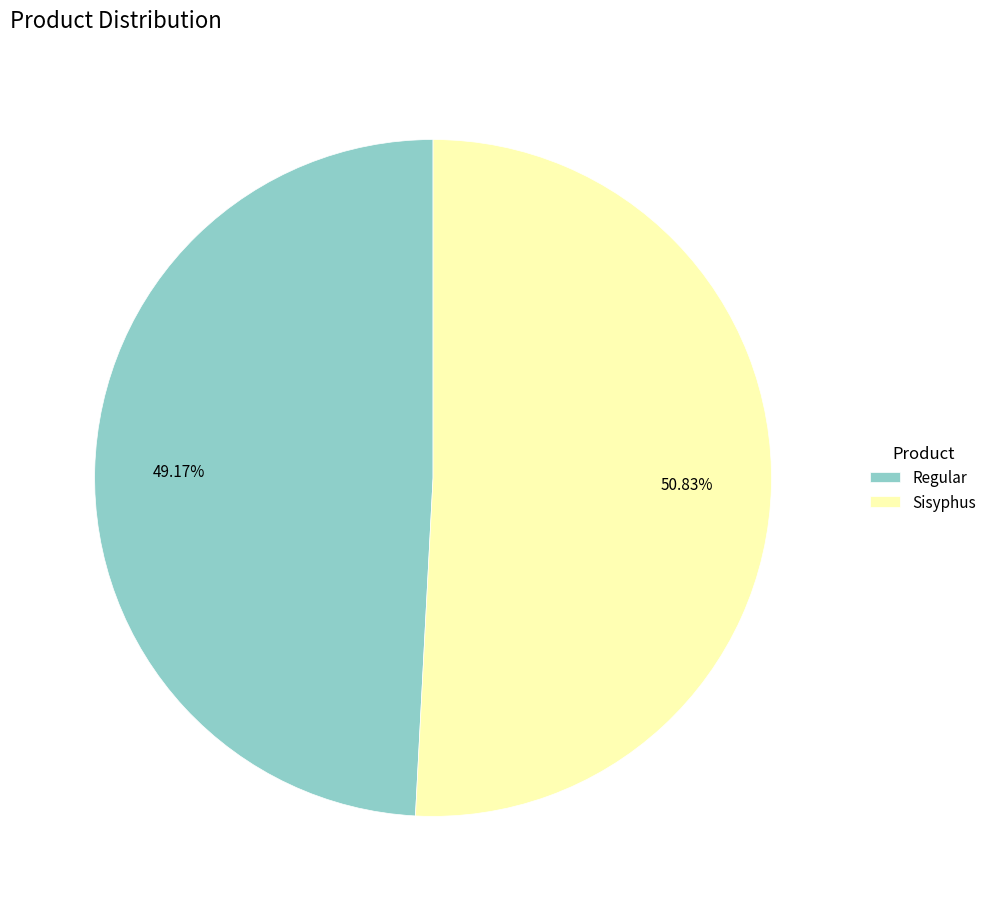

To the nearest percent, what is the difference between the Regular and Sisyphus slice percentages?

2%